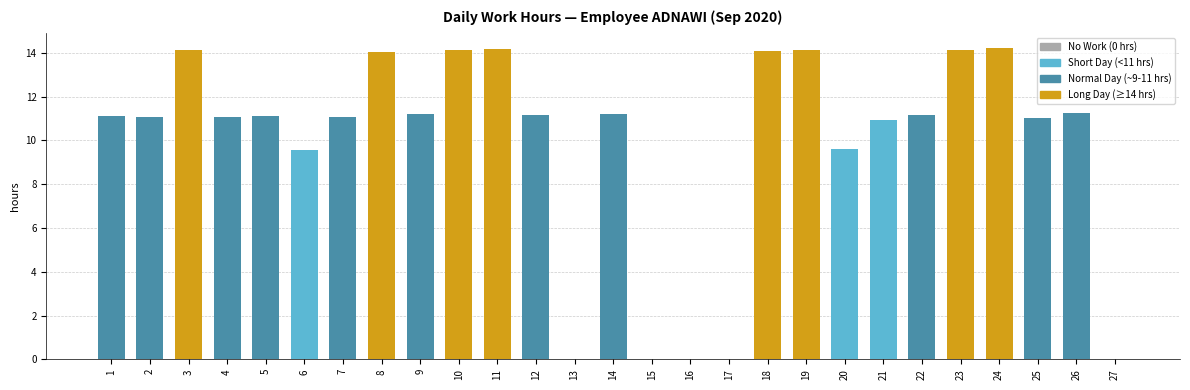

Which has a higher value, 13 or 7?

7